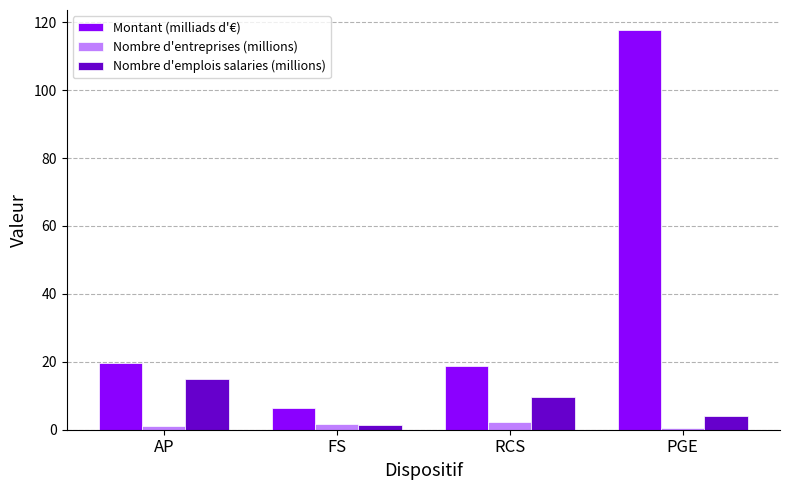

At which category is the sum across all series the highest?

PGE